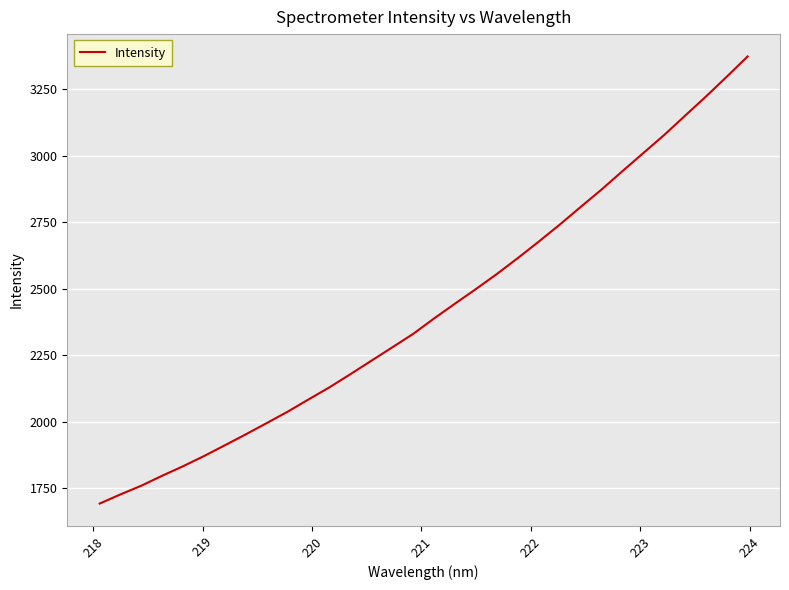

What is the difference between the maximum and minimum values?

1680.0